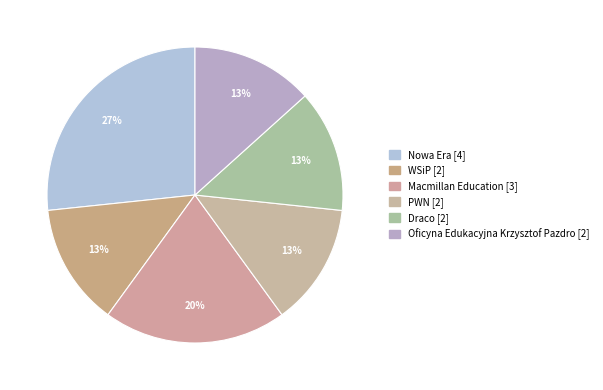

To the nearest percent, what is the difference between the largest and smallest slice percentages?

13%